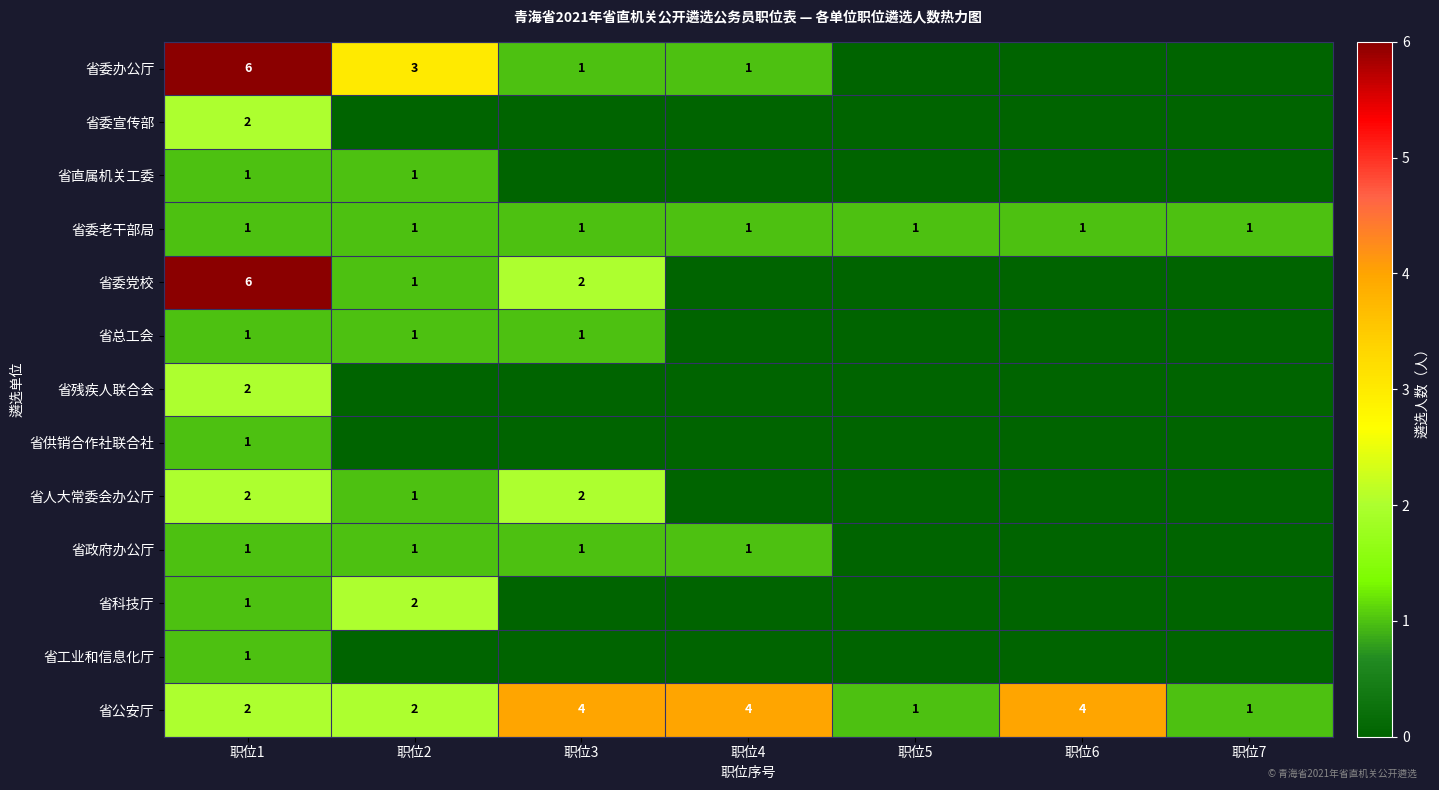

At how many categories does at least one series exceed 3?

4